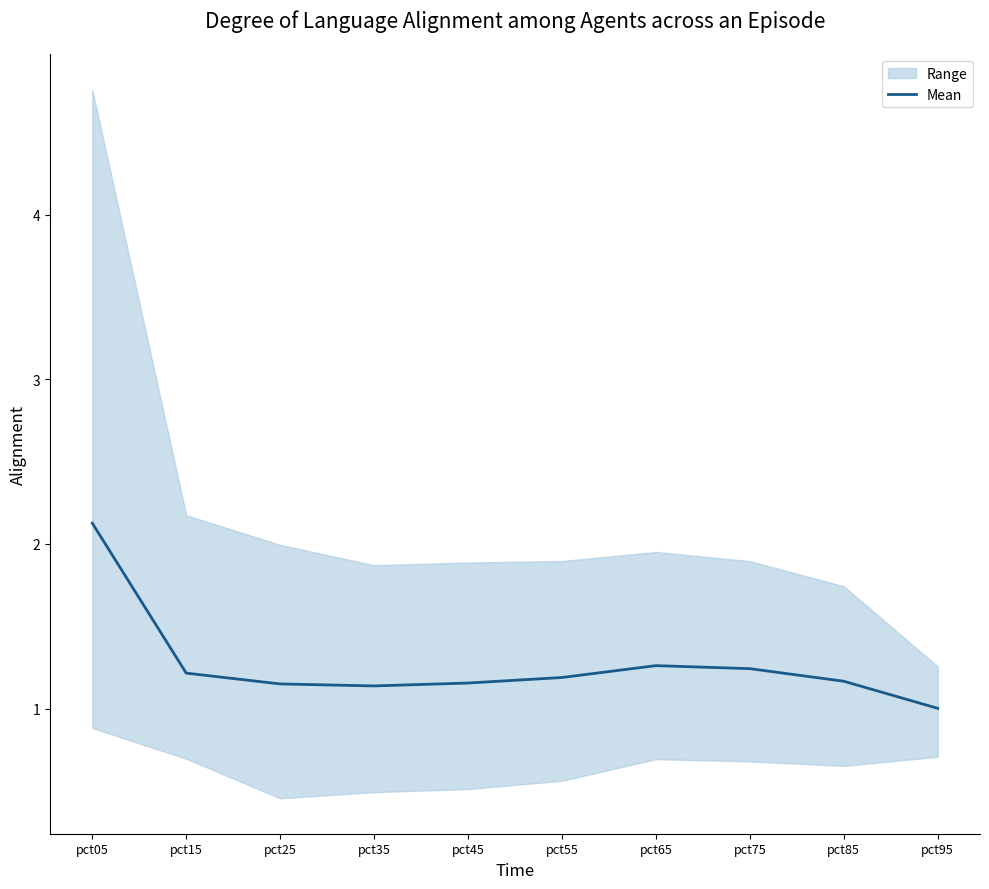

The chart shows a value of 1.2 at pct75. True or false?

True